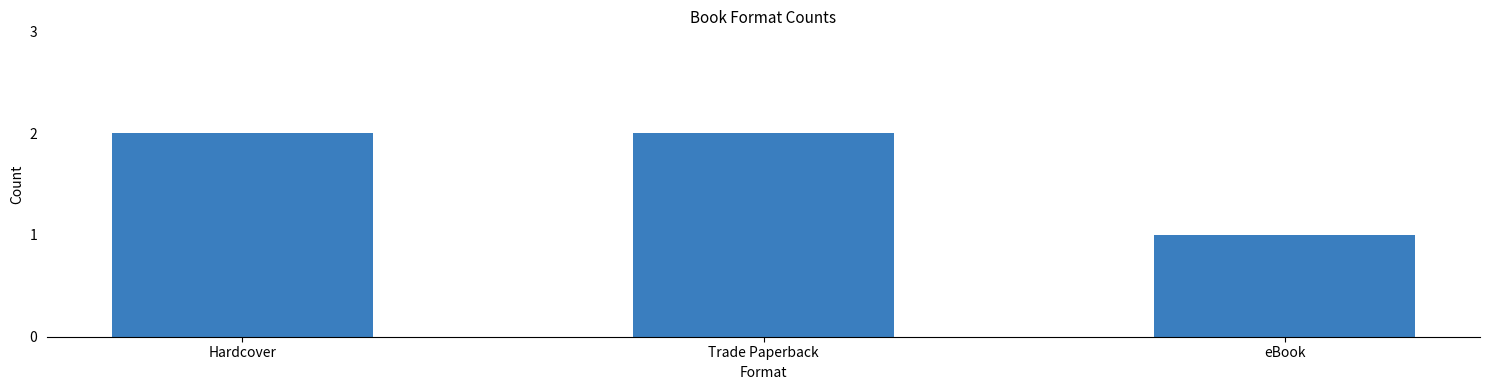

What is the sum of all values?

5